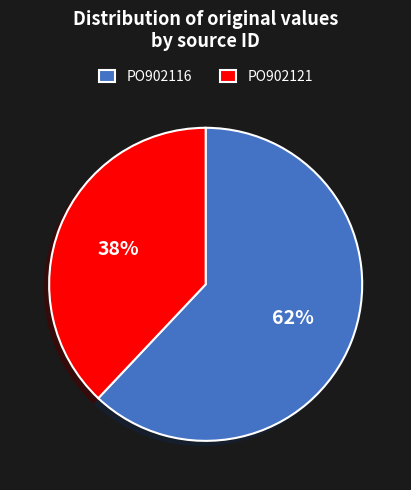

True or false: PO902116 accounts for 74% of the total.

False